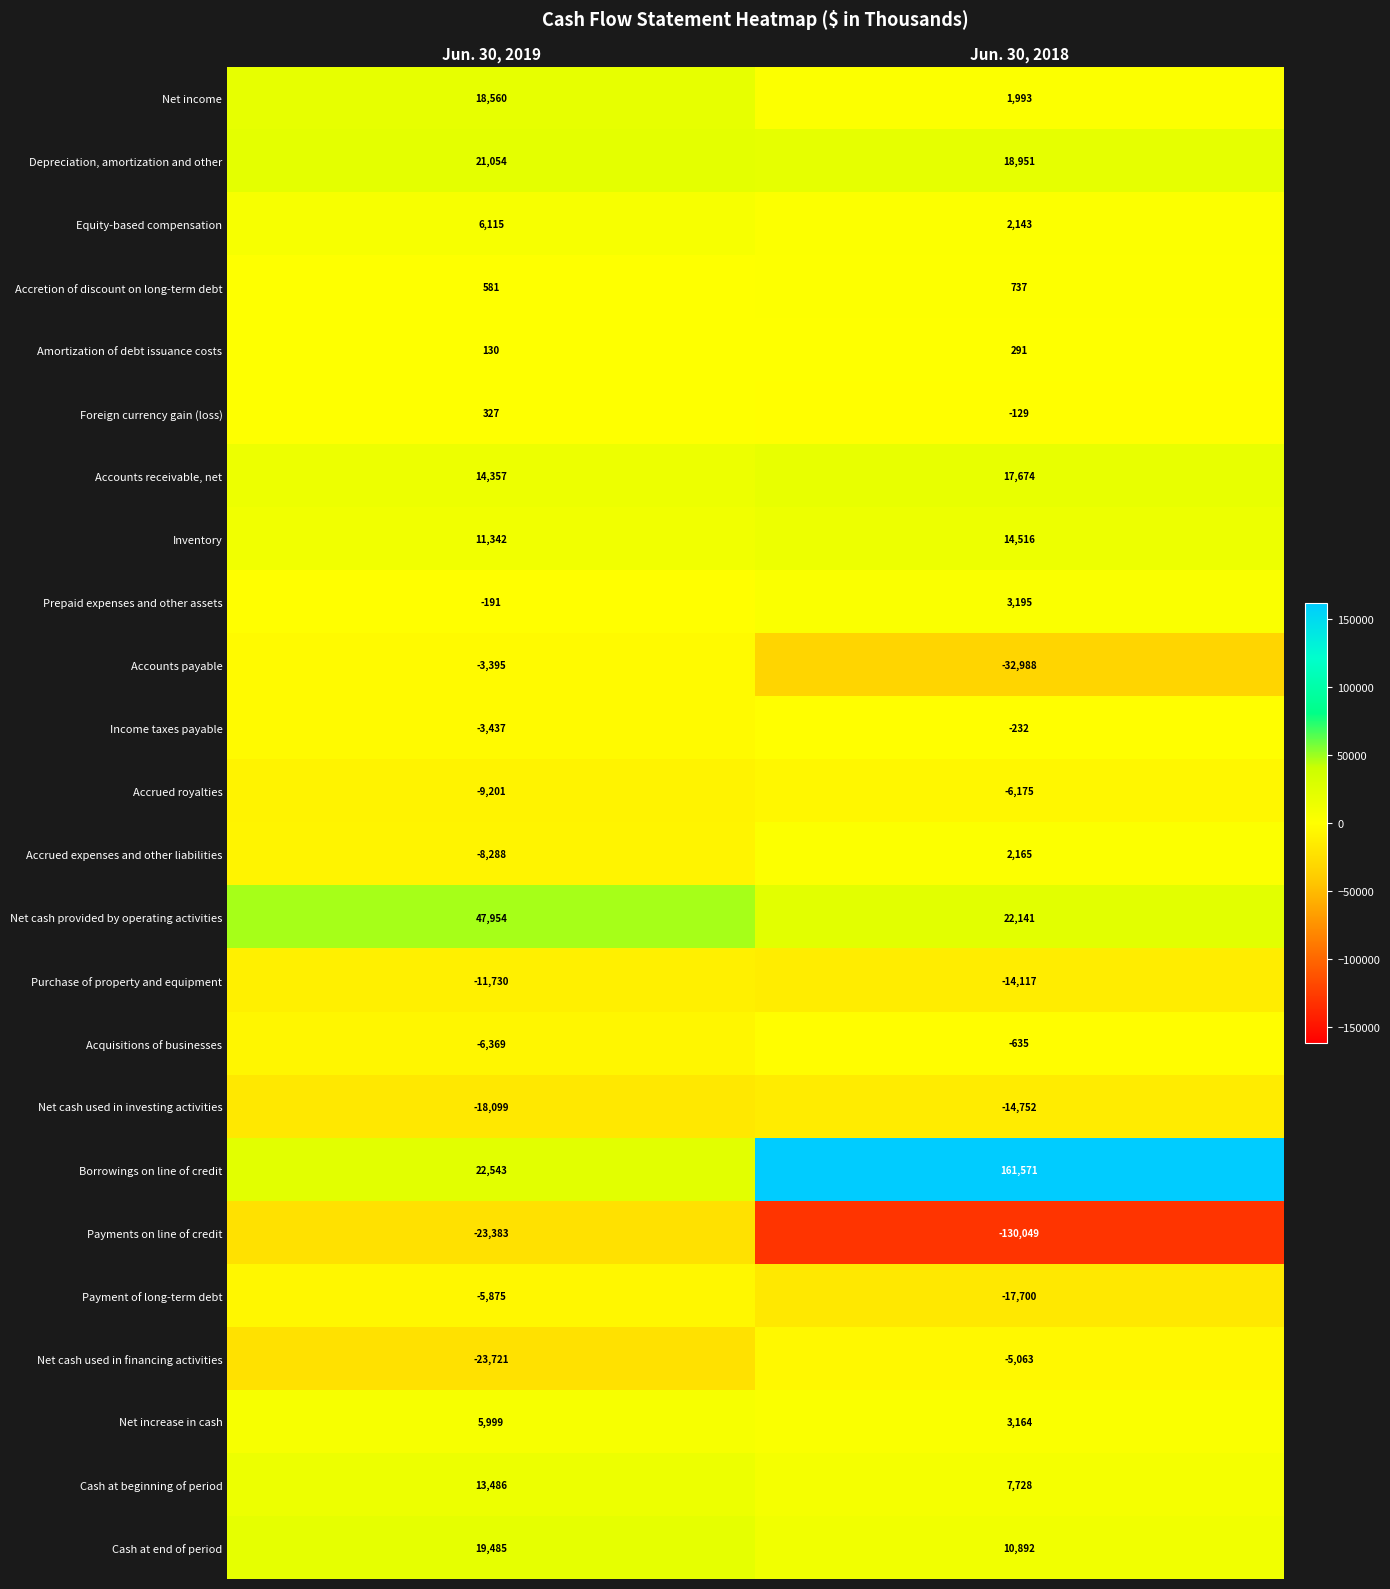

Count the number of data series in this chart.

24